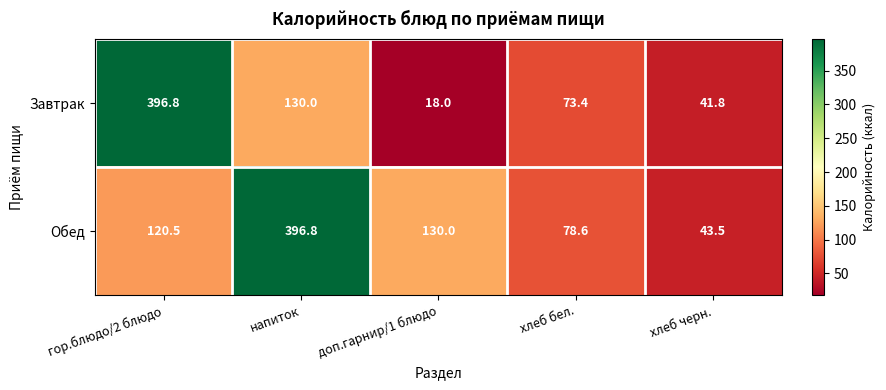

The value of Завтрак at гор.блюдо/2 блюдо is 396.8. True or false?

True